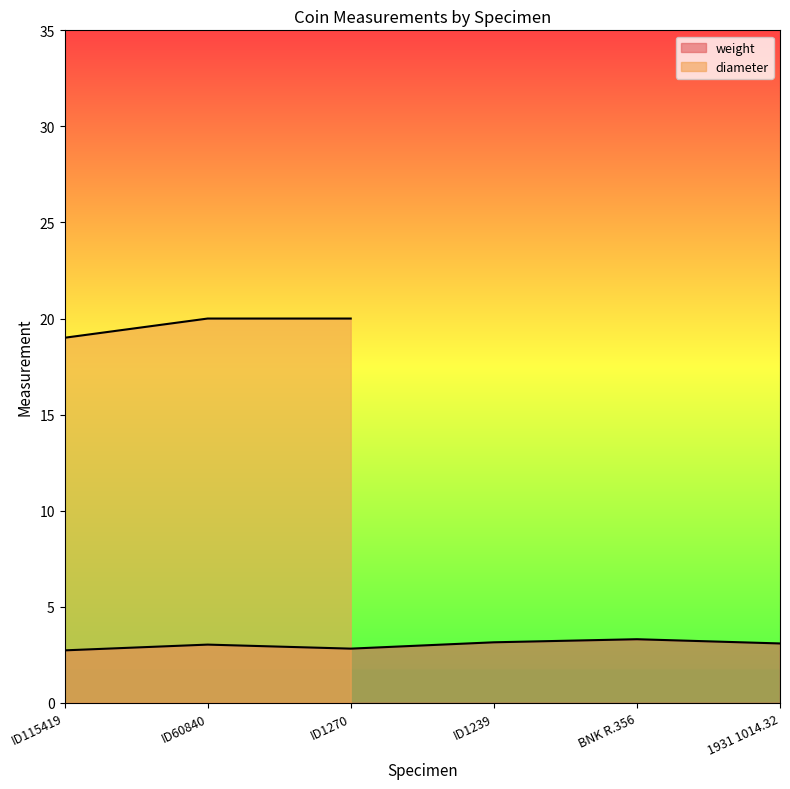

What value does the data have at BNK R.356?

3.3